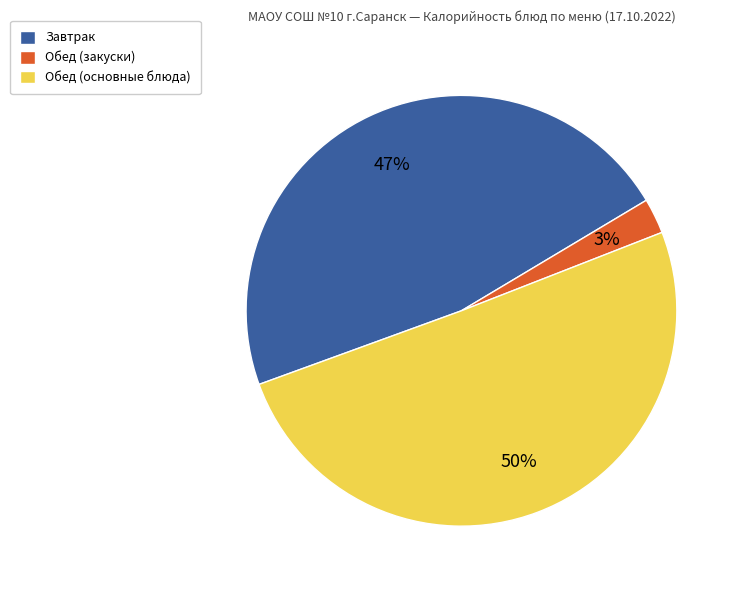

To the nearest percent, what is the average slice percentage?

33%